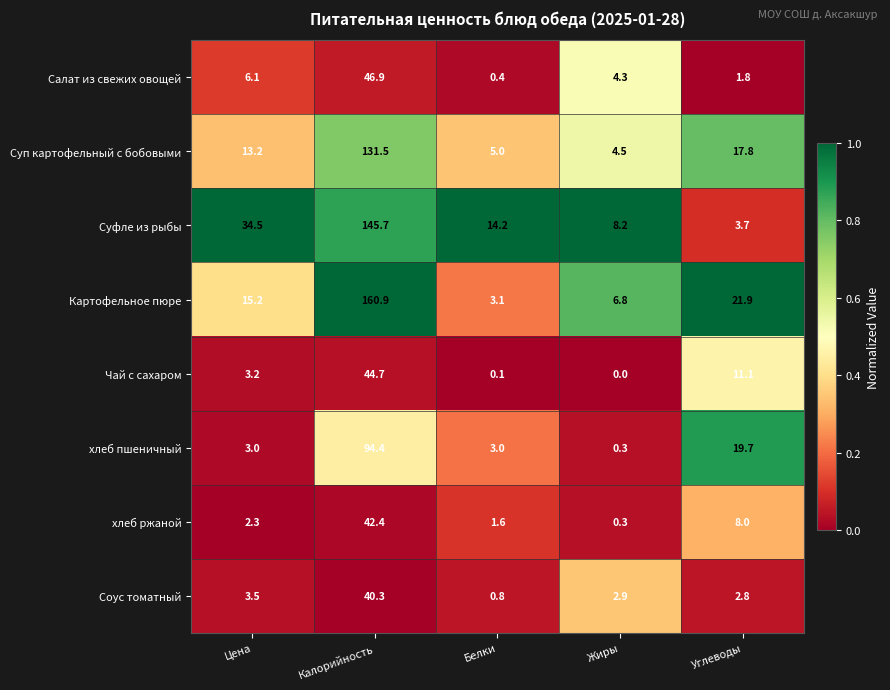

True or false: хлеб ржаной has a value of 0.3 at Жиры.

True